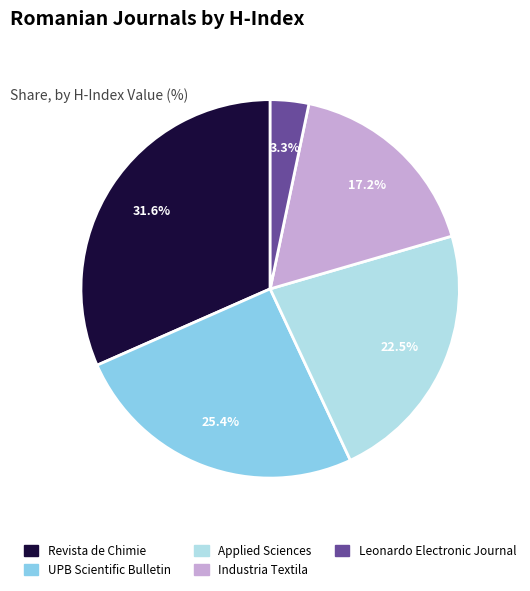

The Leonardo Electronic Journal slice represents 13% of the pie. True or false?

False